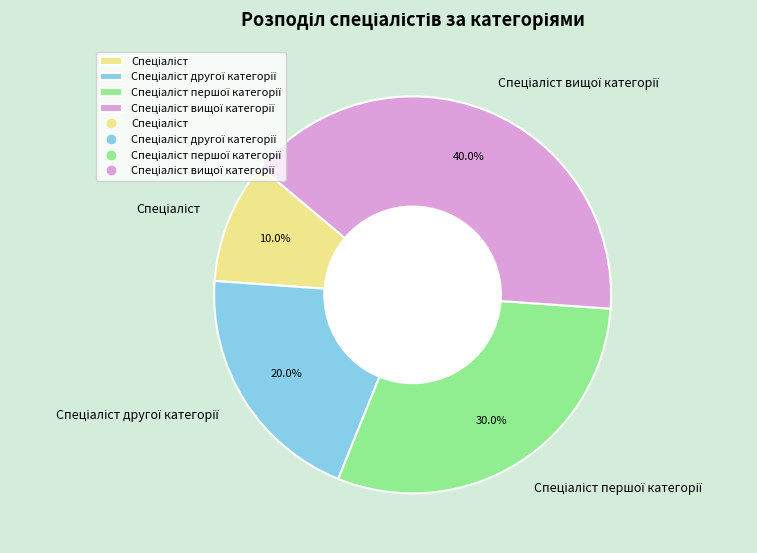

Is there a majority slice in this chart?

No